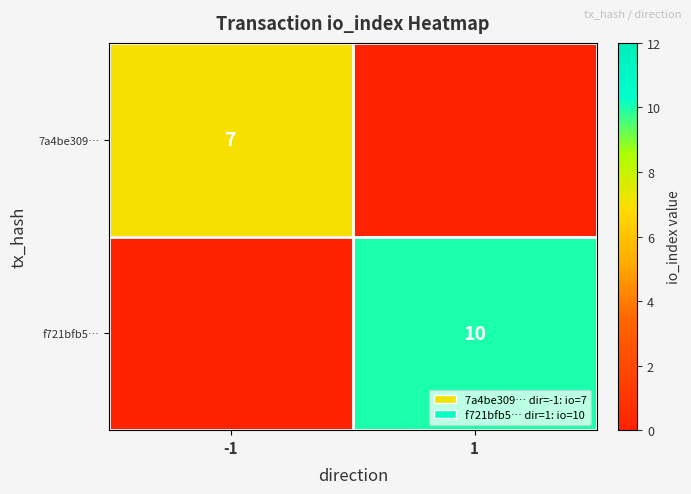

The value of f721bfb5… at 1 is 10. True or false?

True